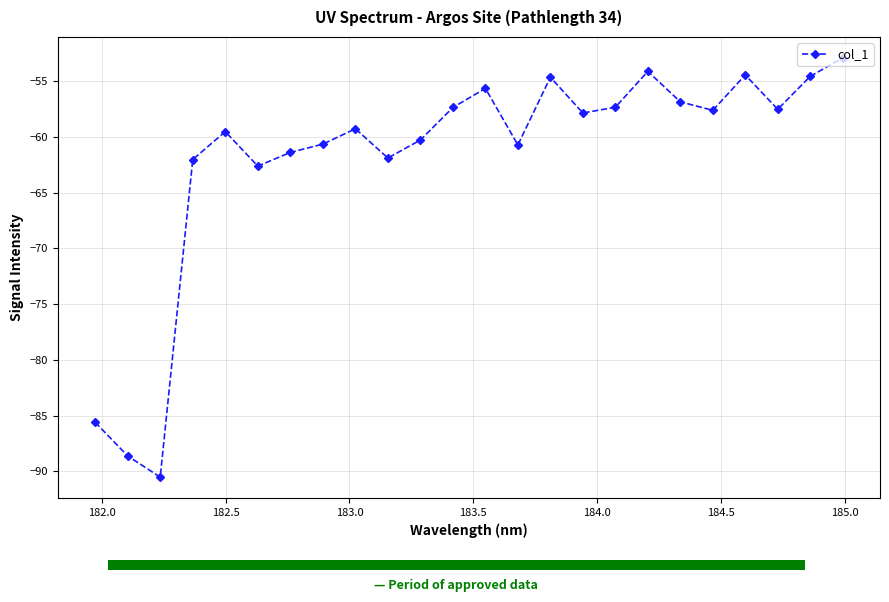

True or false: col_1 has more than 2 interior local peaks.

True